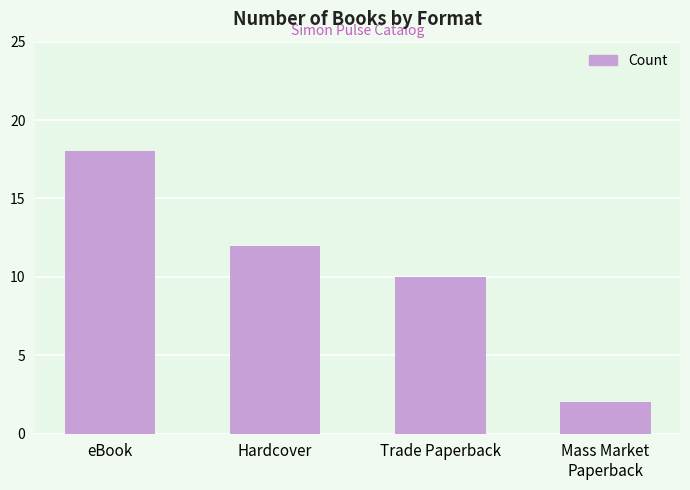

How many categories are shown in the chart?

4